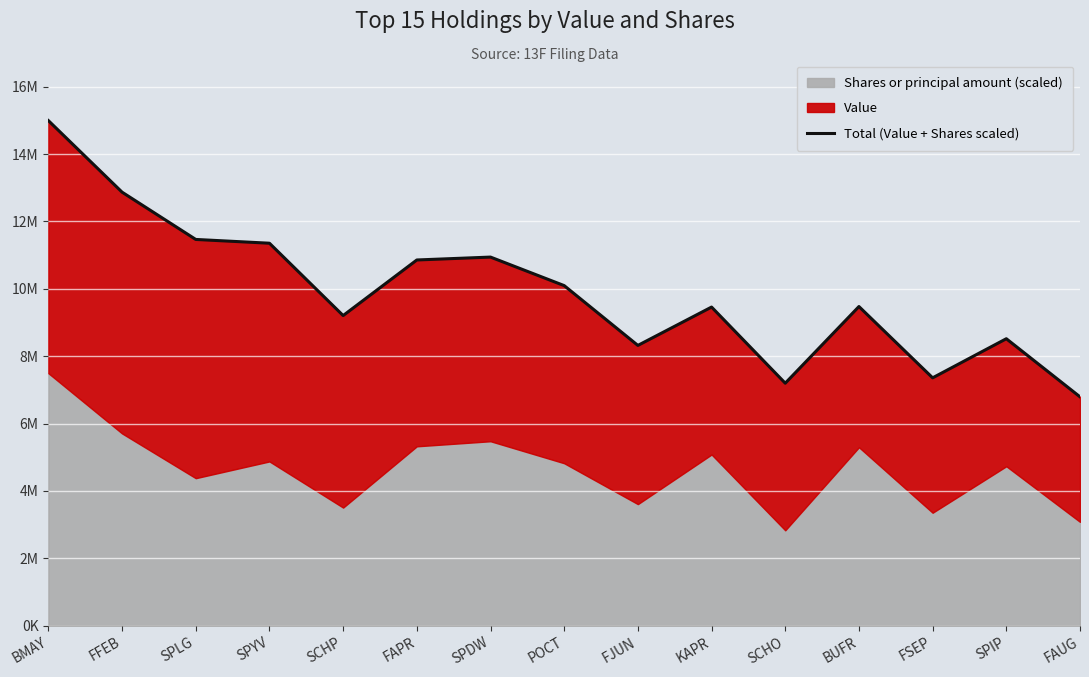

Is it true that the value at SPIP is 3404704.9?

False